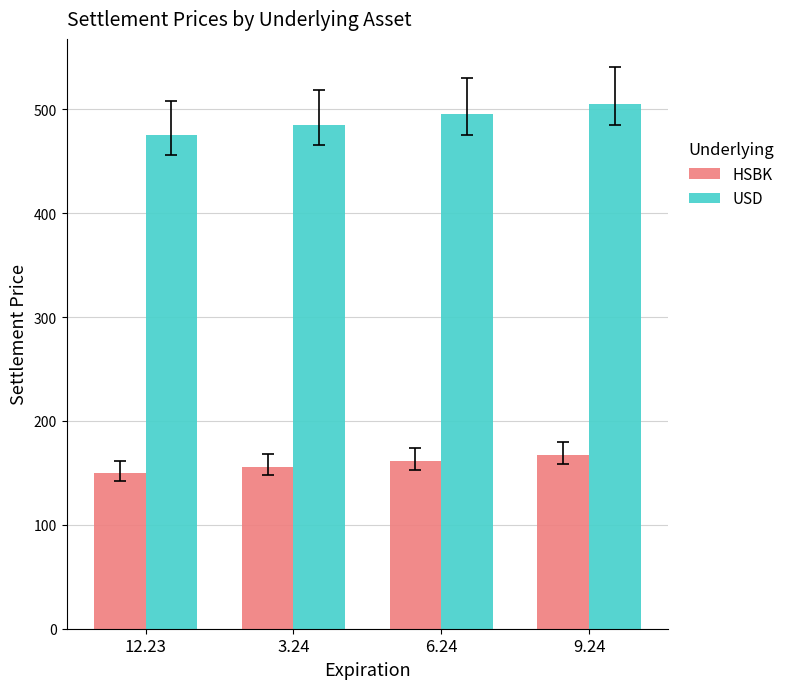

The value of HSBK at 3.24 is 254.5. True or false?

False